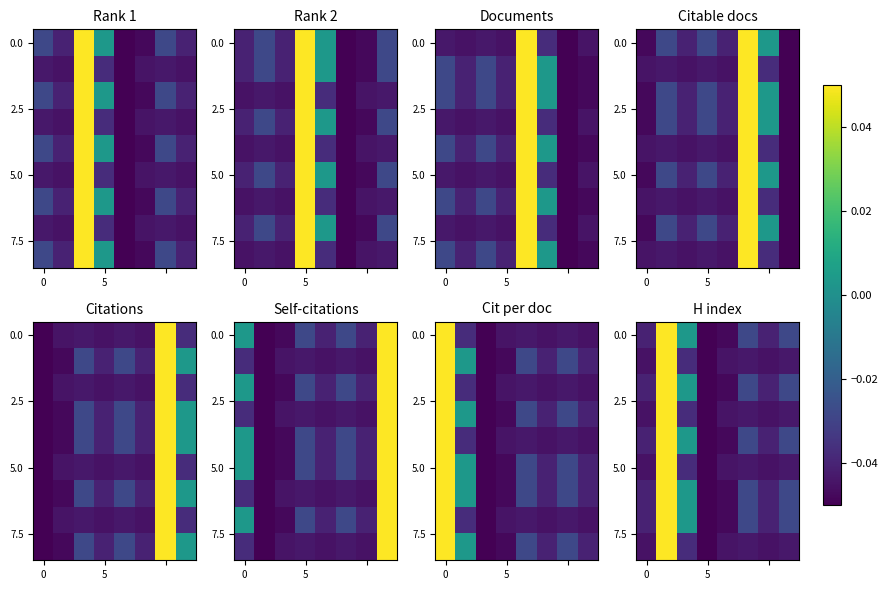

How many series are shown in this chart?

9